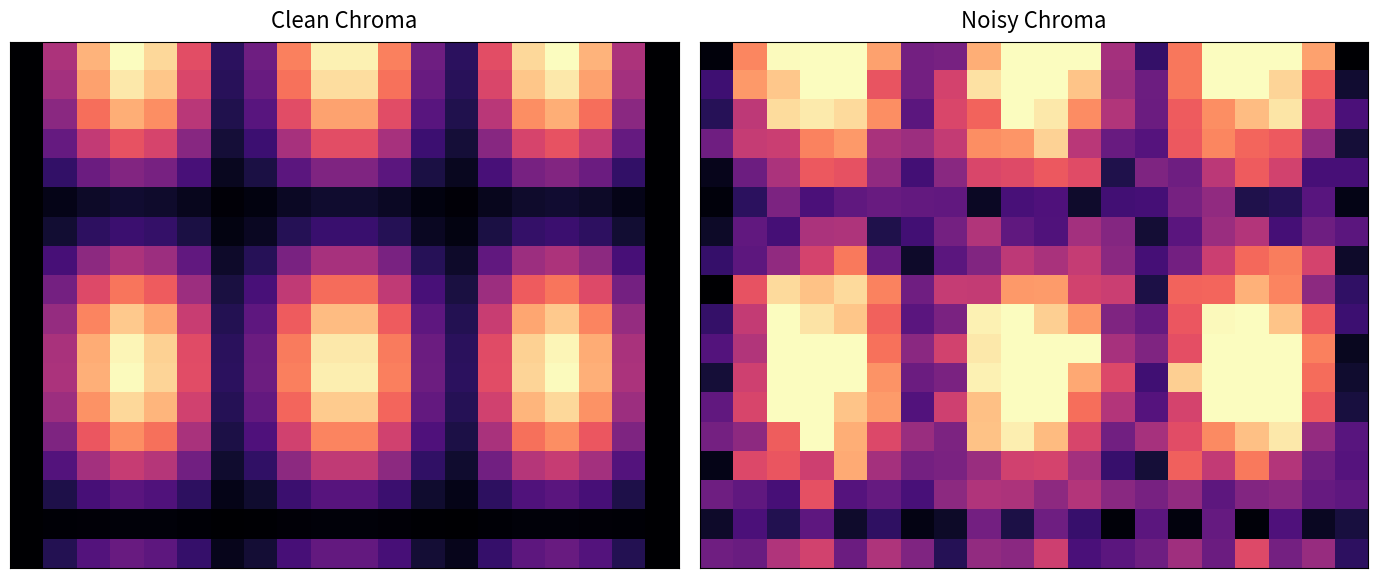

What is the greatest value displayed?

1.0